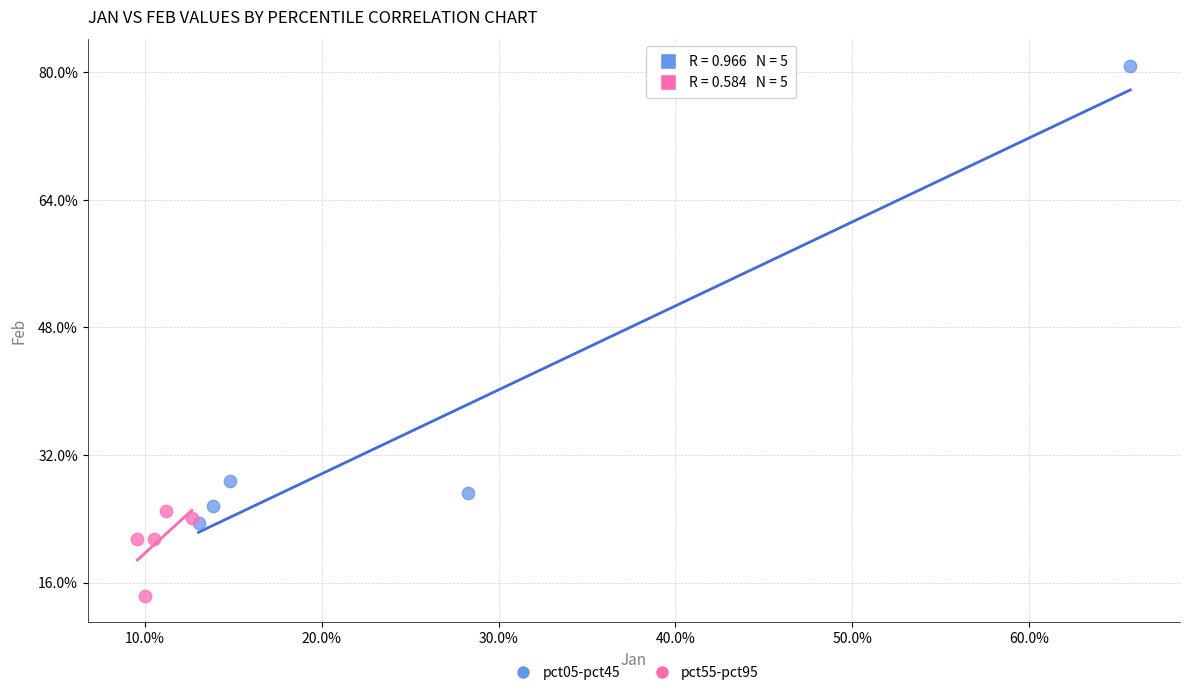

Which series contains the highest Y value?

pct05-pct45